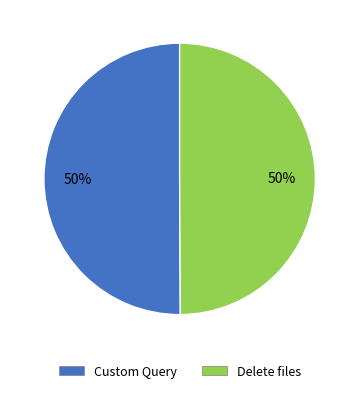

Count the number of slices in the pie.

2